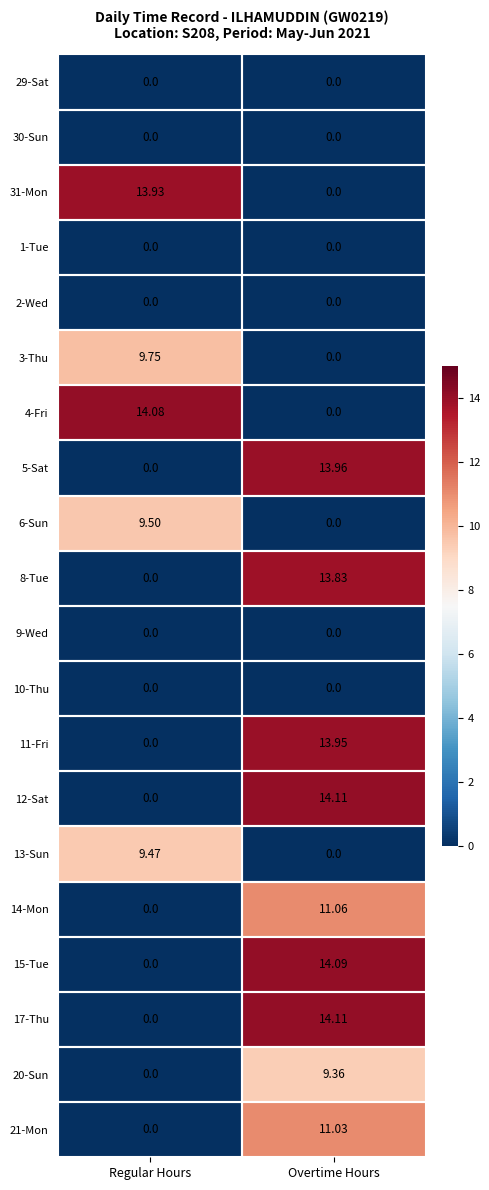

At which label does 6-Sun first exceed 9?

Regular Hours